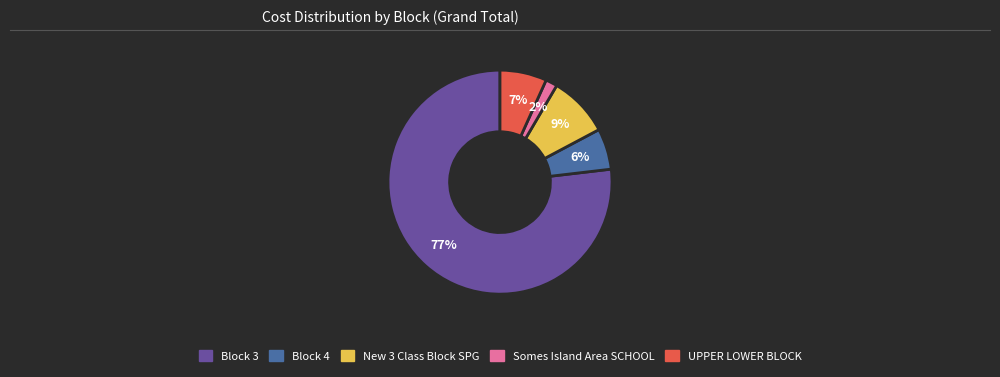

Count the number of slices in the pie.

5